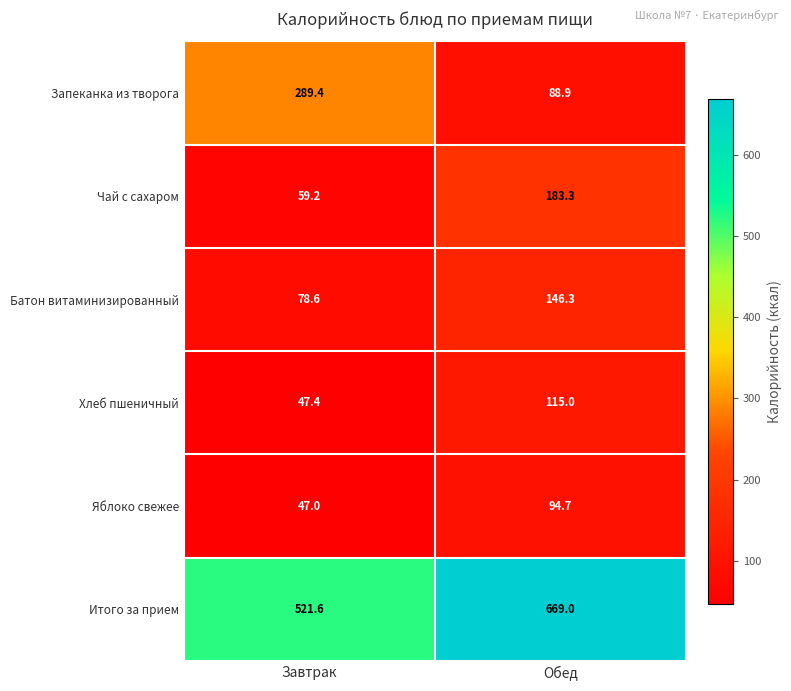

Reading left to right, transcribe all the data shown in this chart.

Запеканка из творога: 289.4	88.9
Чай с сахаром: 59.2	183.3
Батон витаминизированный: 78.6	146.3
Хлеб пшеничный: 47.4	115.0
Яблоко свежее: 47.0	94.7
Итого за прием: 521.6	669.0